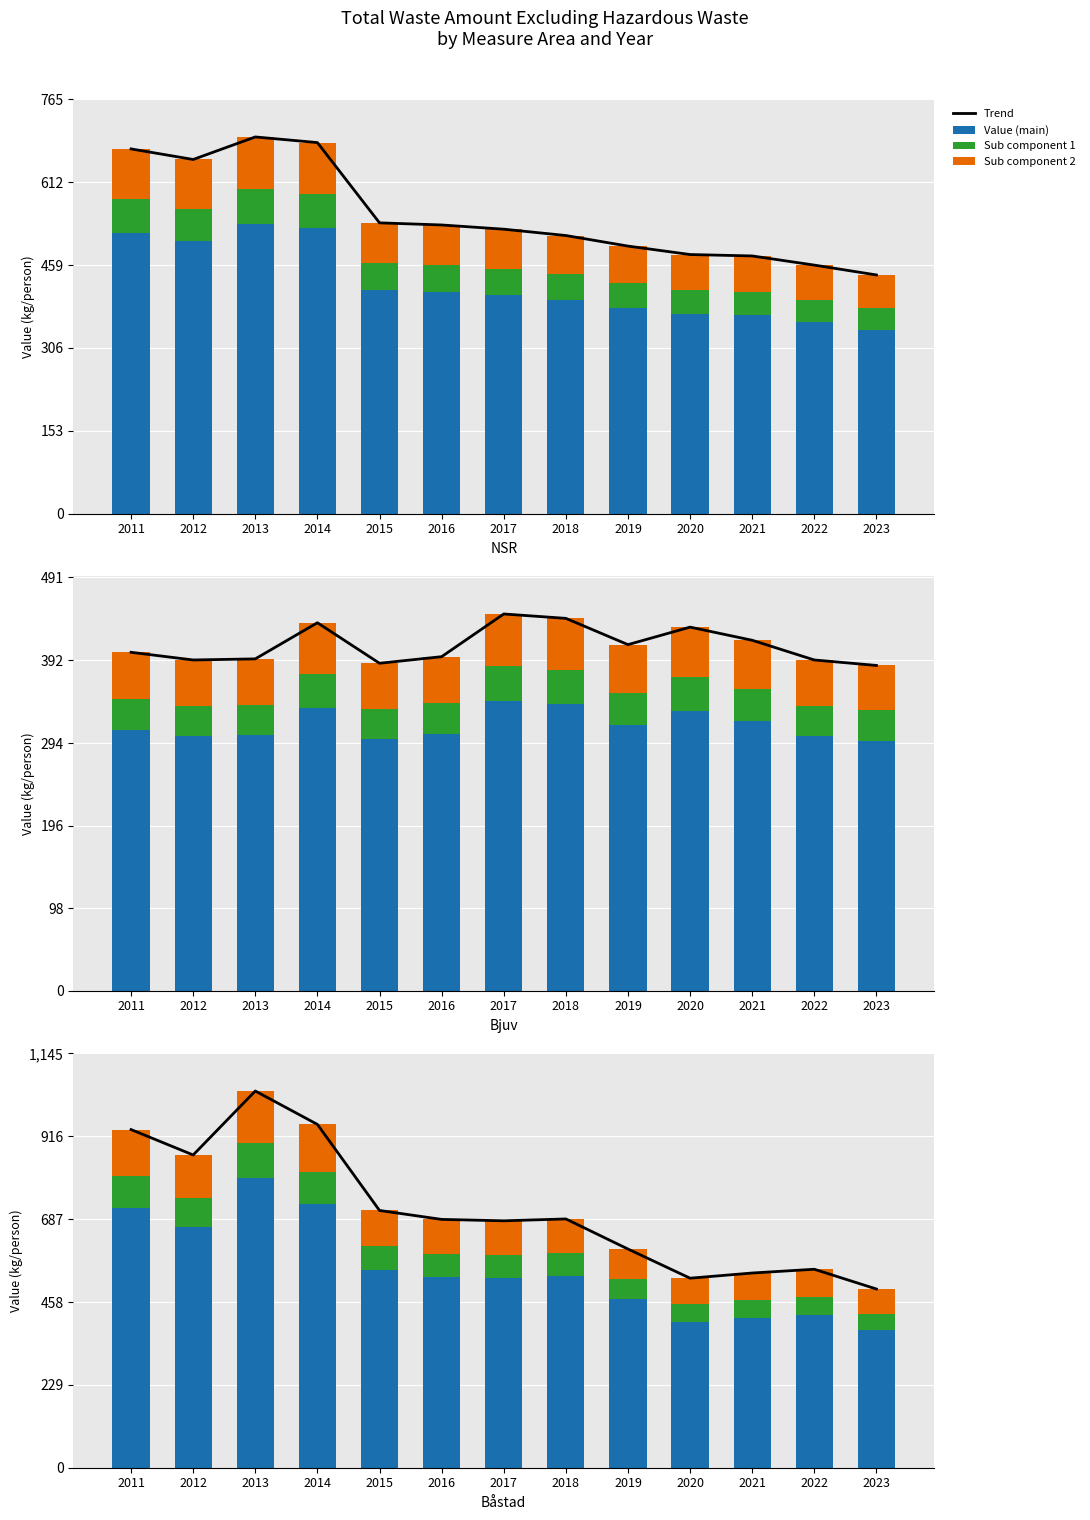

How many data points in Trend are above 686?

7